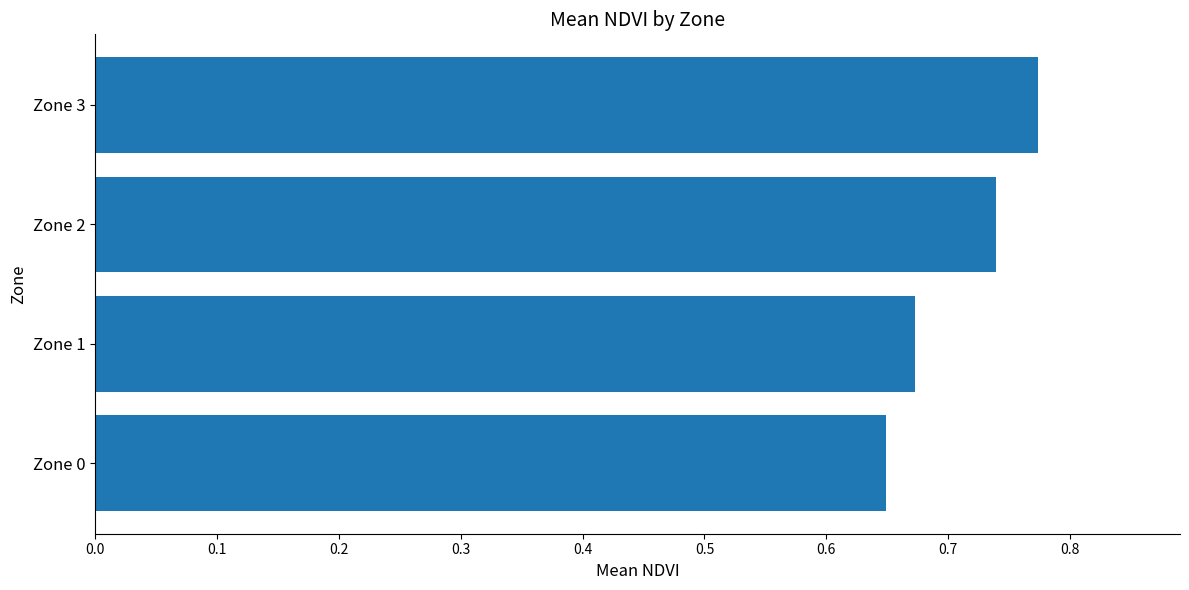

Which category has the highest value across all series?

Zone 3